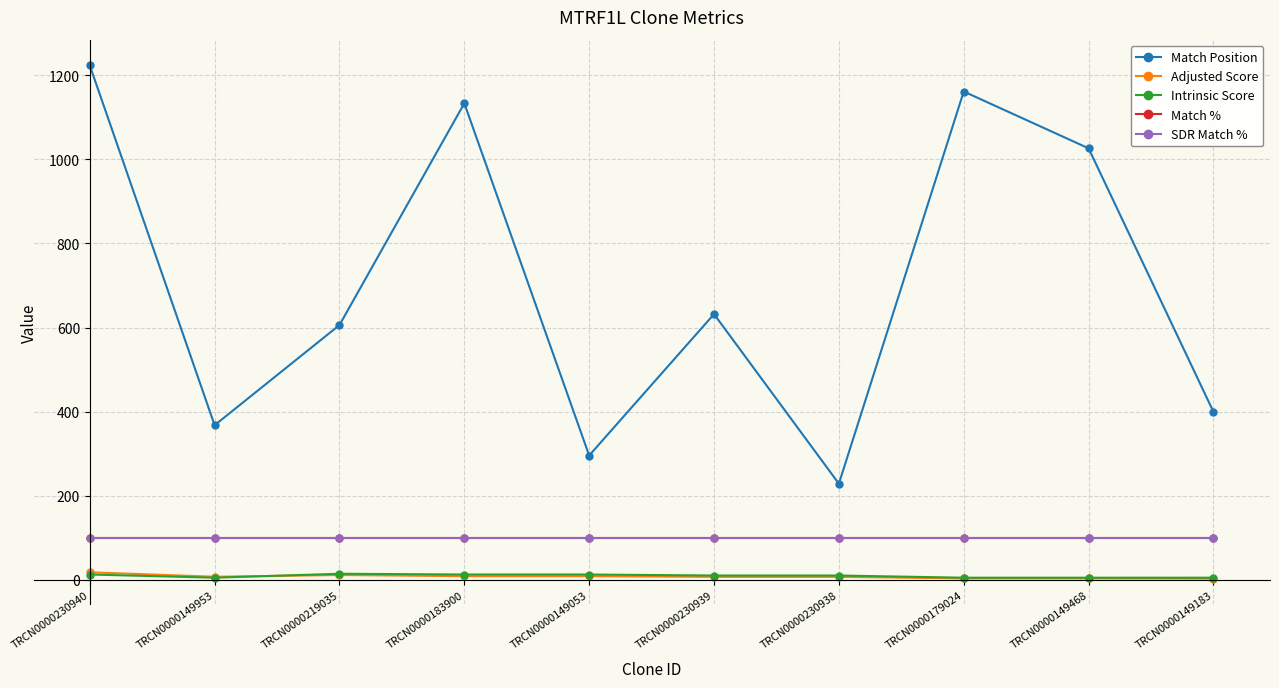

What is the difference between the maximum and minimum values in the Match Position series?

994.0